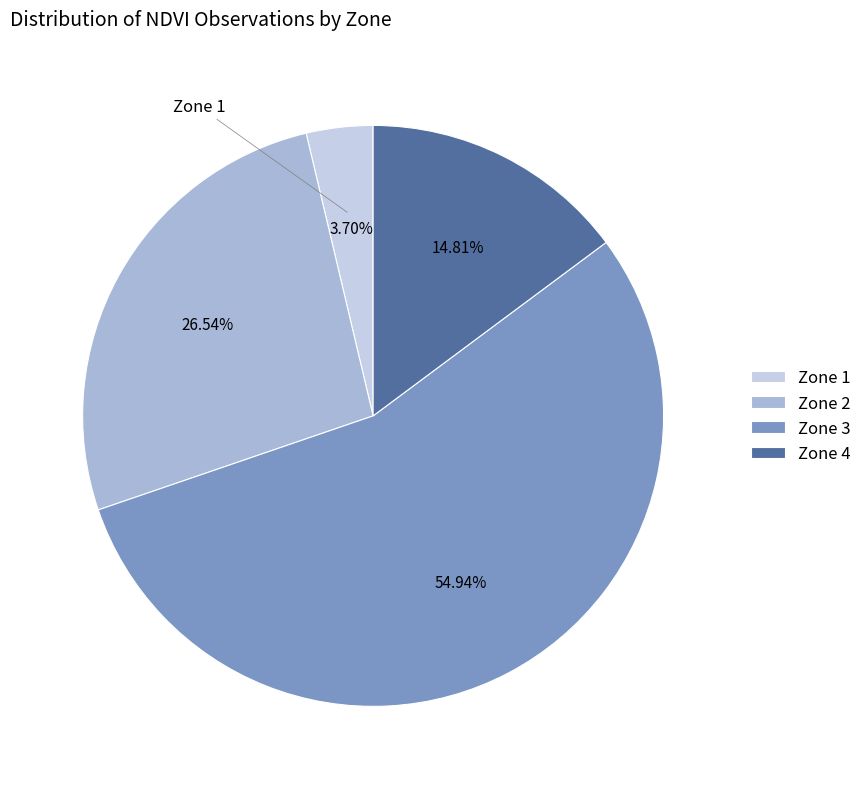

Count the number of slices in the pie.

4